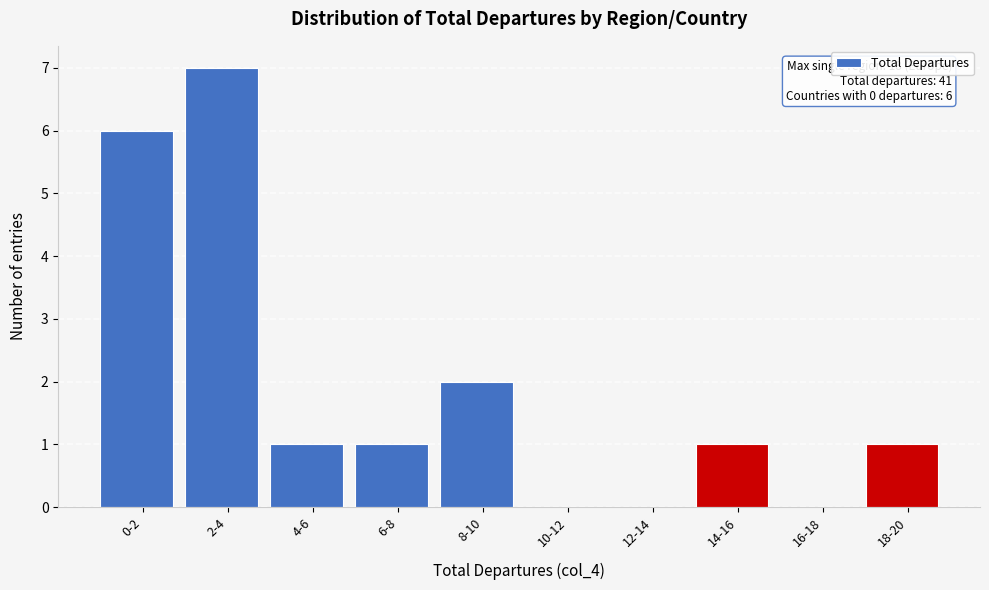

Reading left to right, list all the values displayed in this chart.

0-2=6	2-4=7	4-6=1	6-8=1	8-10=2	10-12=0	12-14=0	14-16=1	16-18=0	18-20=1